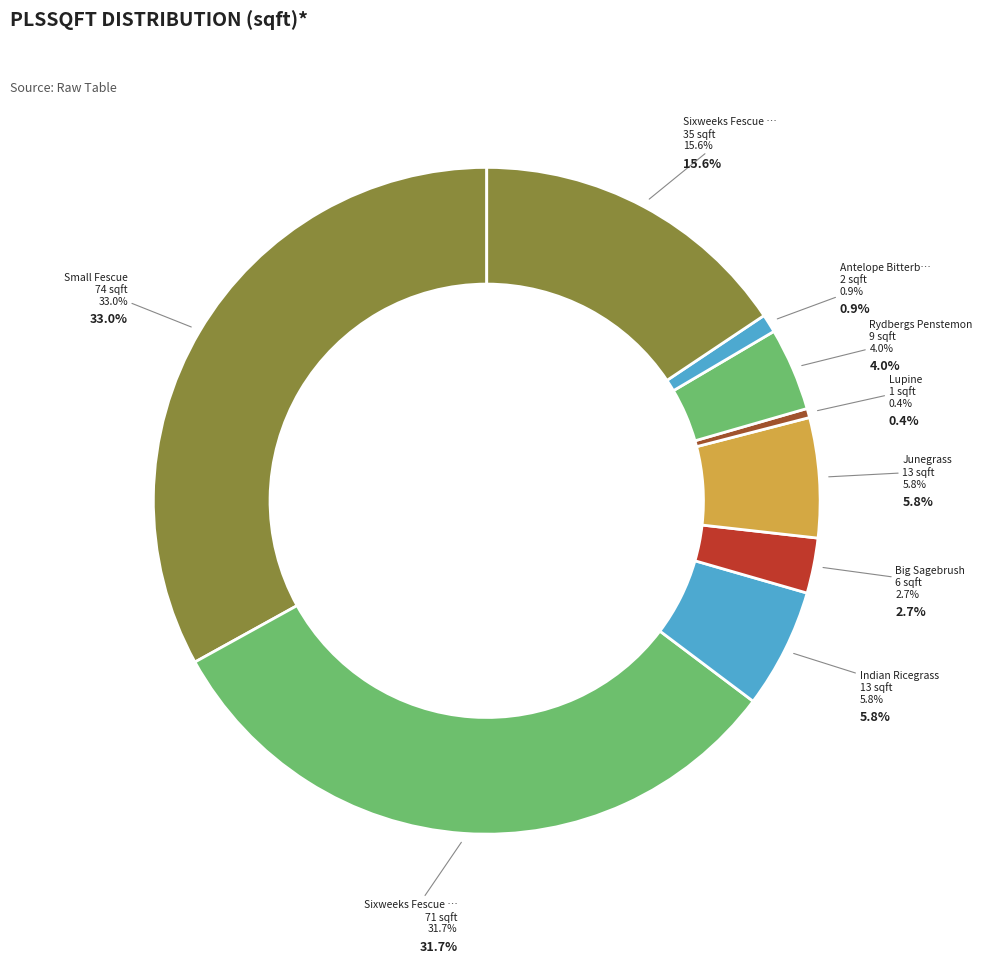

Which category has the biggest portion of the pie?

Small Fescue